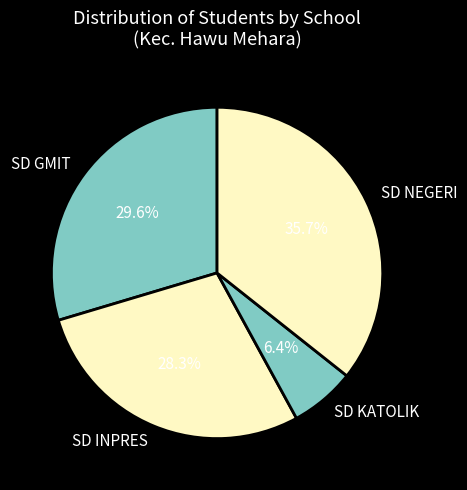

What is the smallest slice in the pie chart?

SD KATOLIK